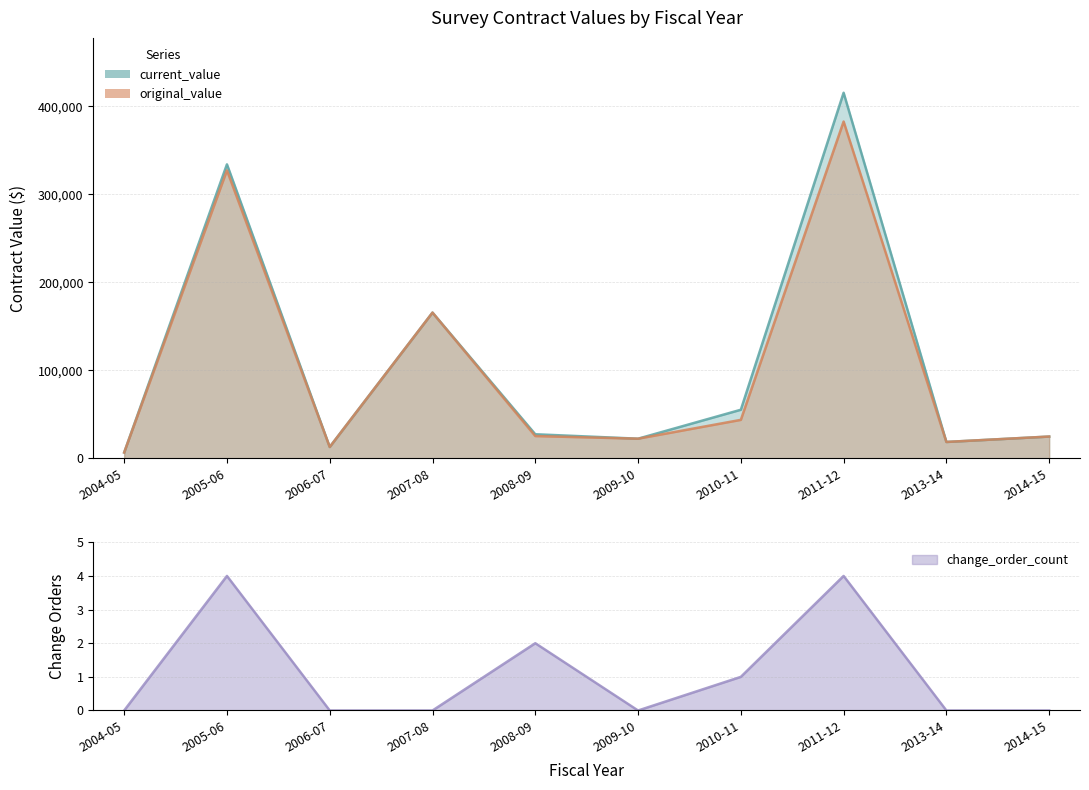

What is the minimum value for current_value?

6700.0